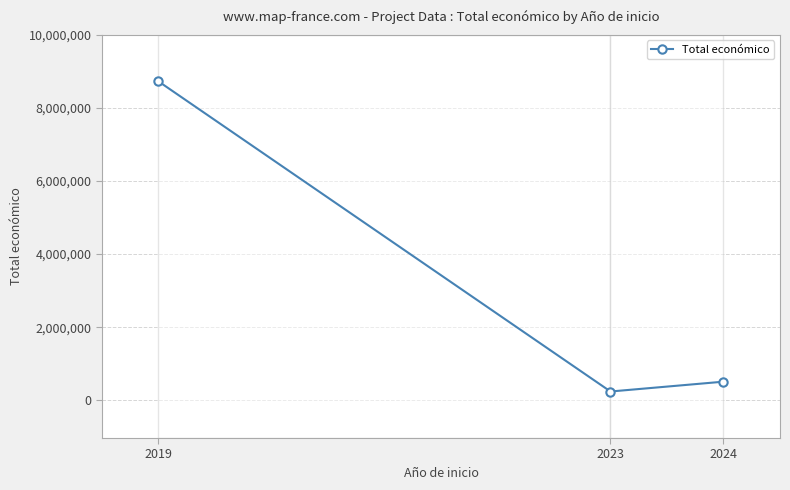

What is the change in value from 2023 to 2024?

+269217.5